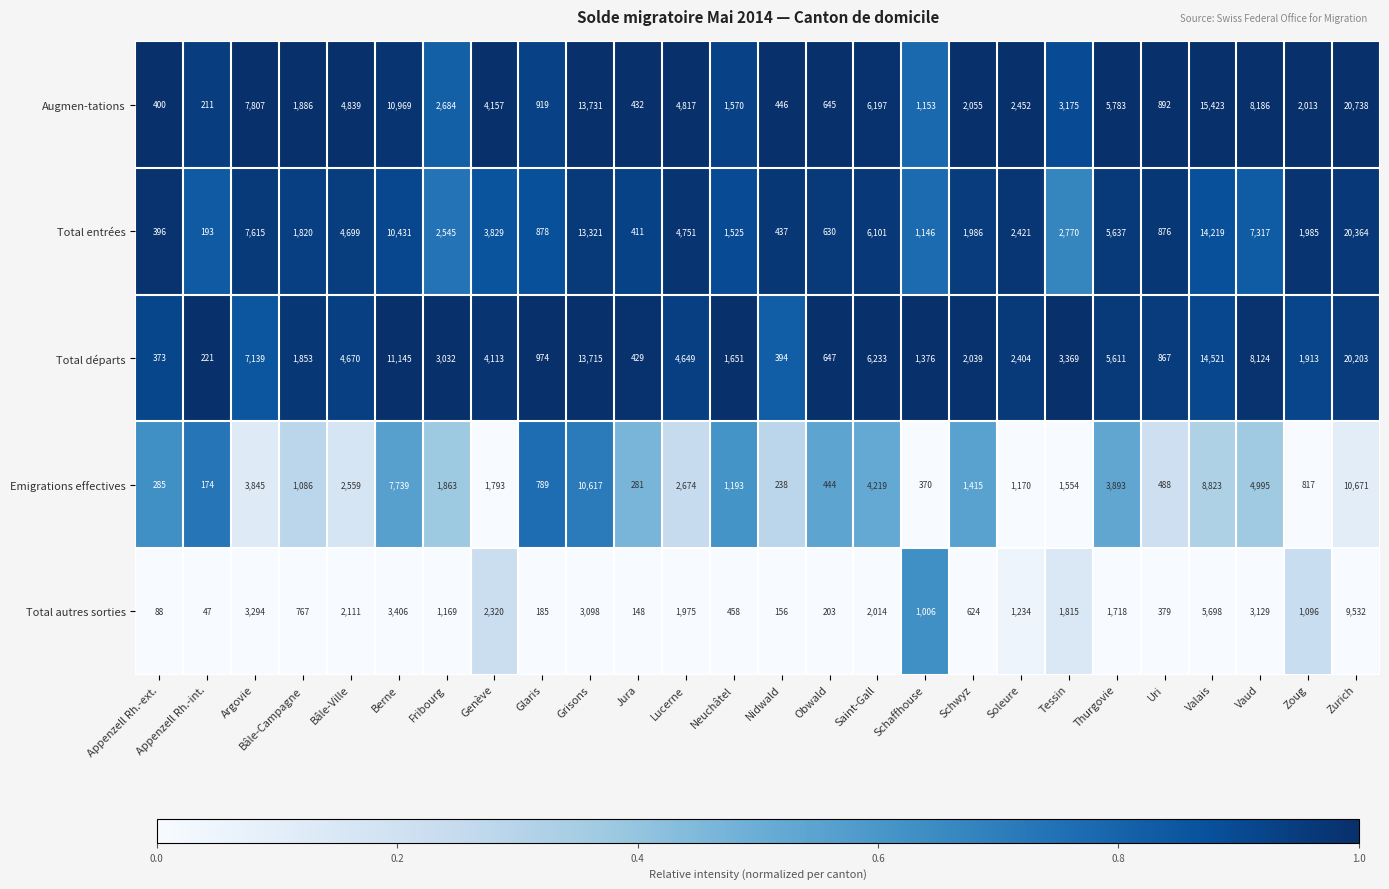

What is the difference between the Augmen-tations values at Valais and Glaris?

14504